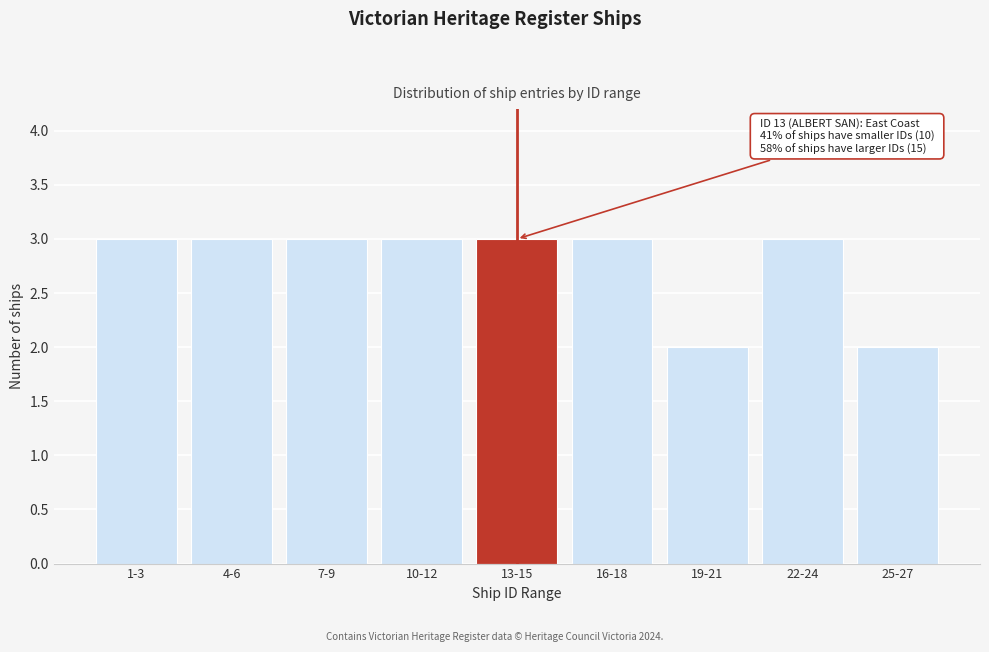

Reading left to right, what are all the values shown in this chart?

3	3	3	3	3	3	2	3	2